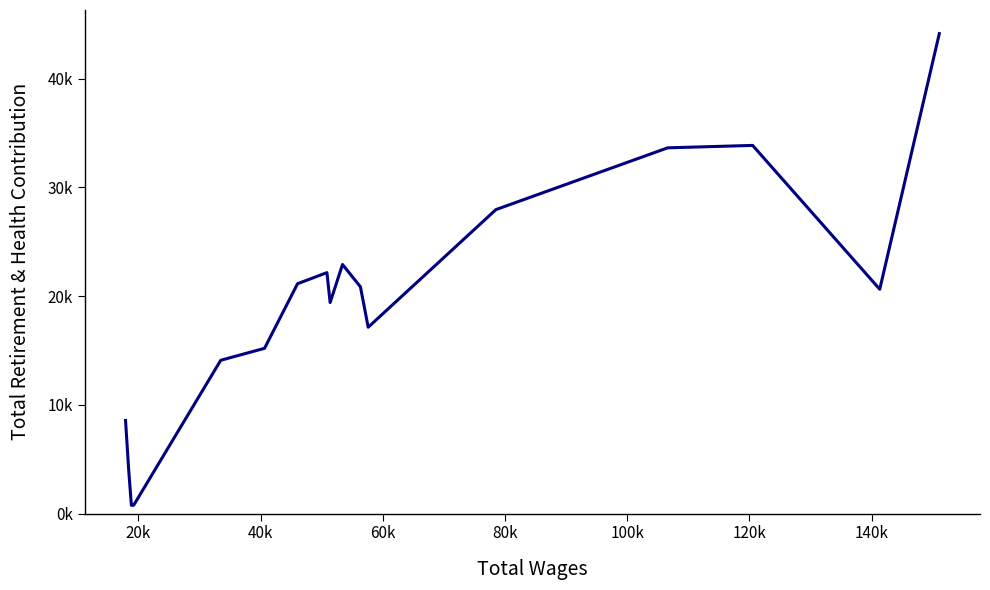

Is this an area chart (filled region under the line)?

No